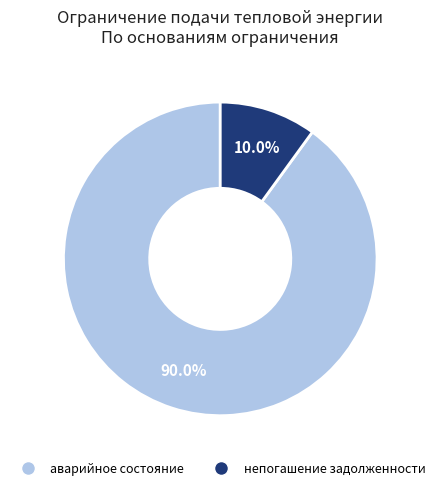

Is there a majority slice in this chart?

Yes